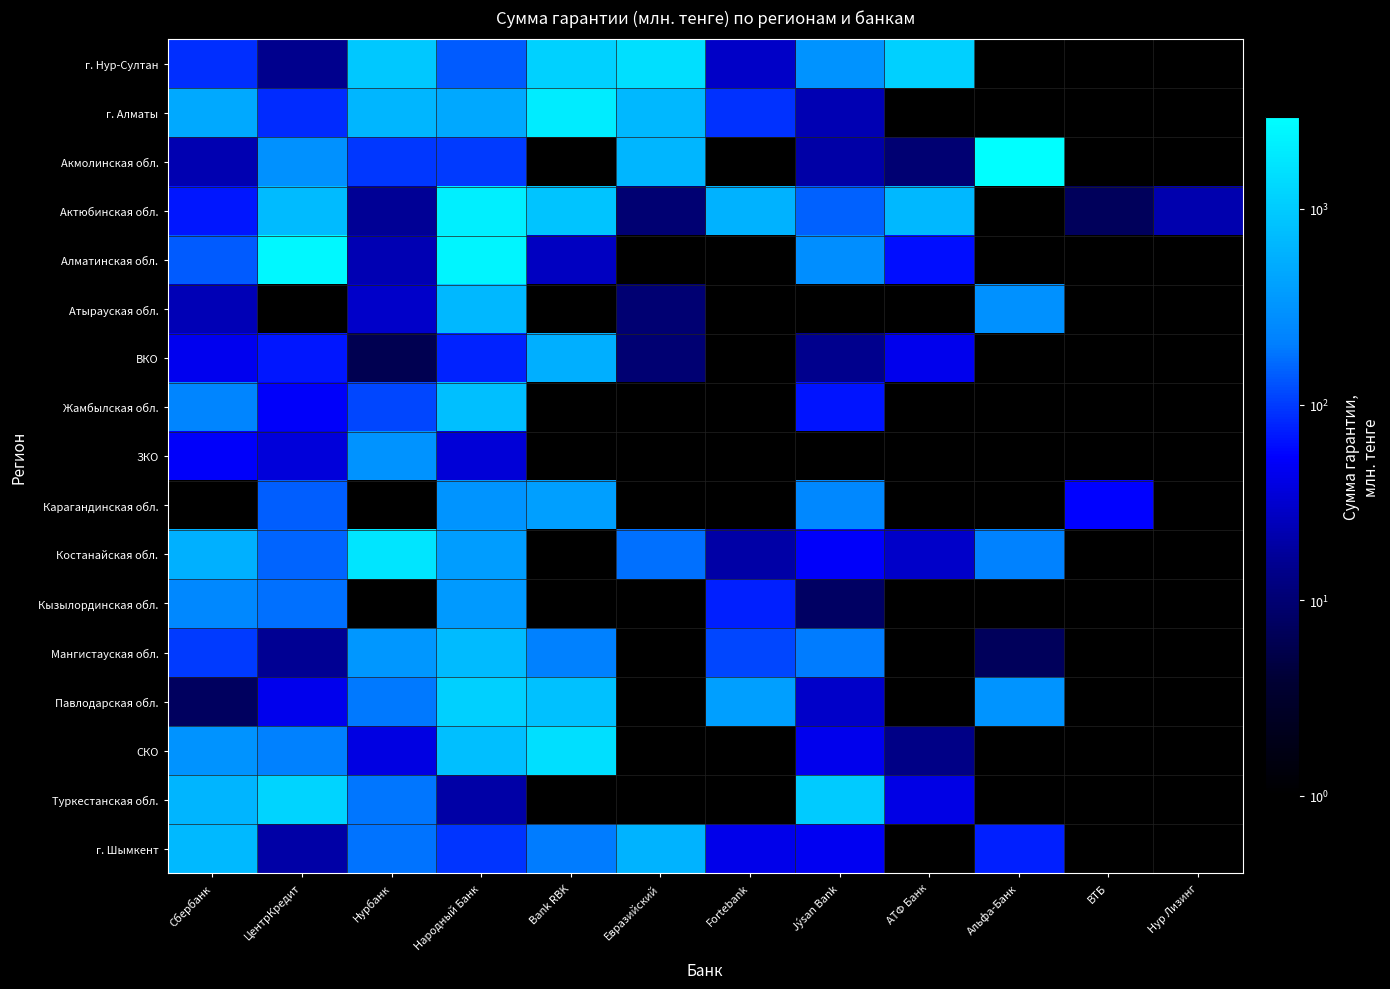

The value of Костанайская обл. at Jýsan Bank is 18.9. True or false?

False